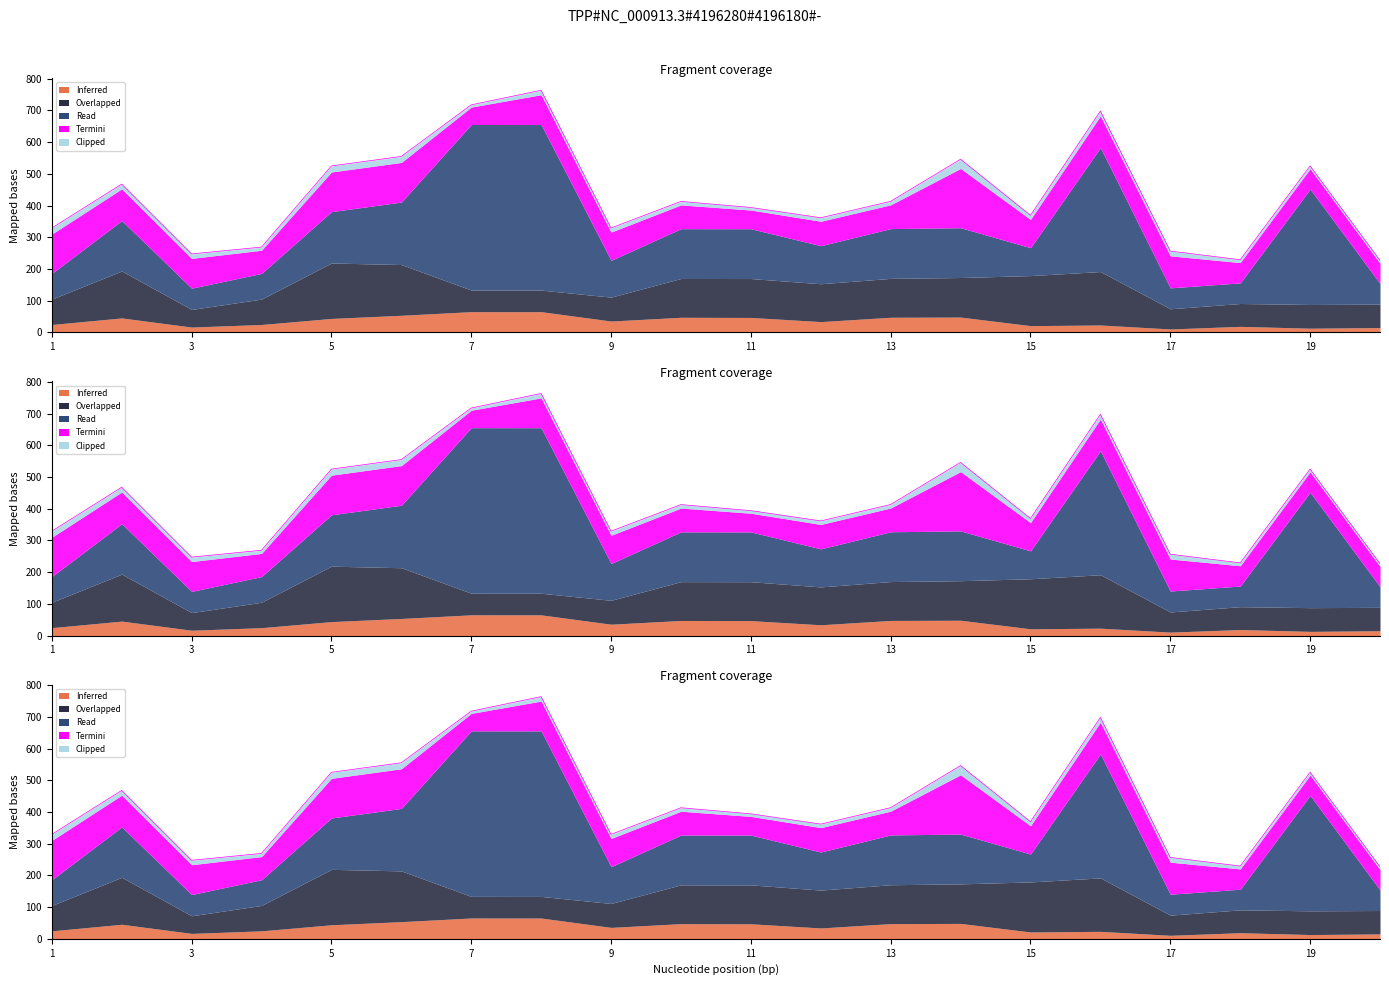

How many points are higher than both their immediate neighbors (excluding endpoints)?

6